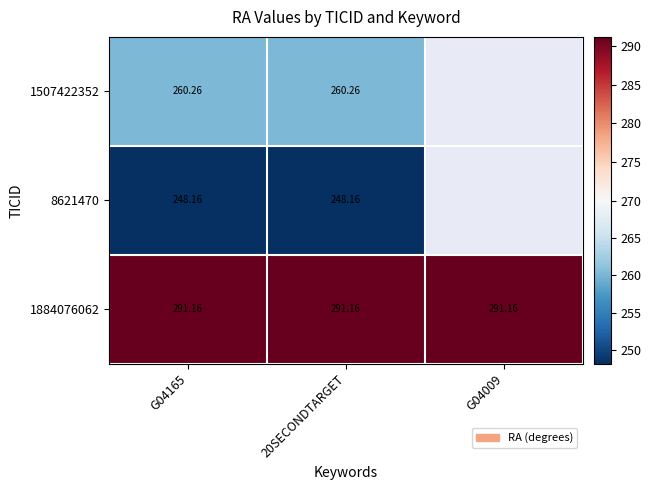

How many distinct data groups are displayed?

3